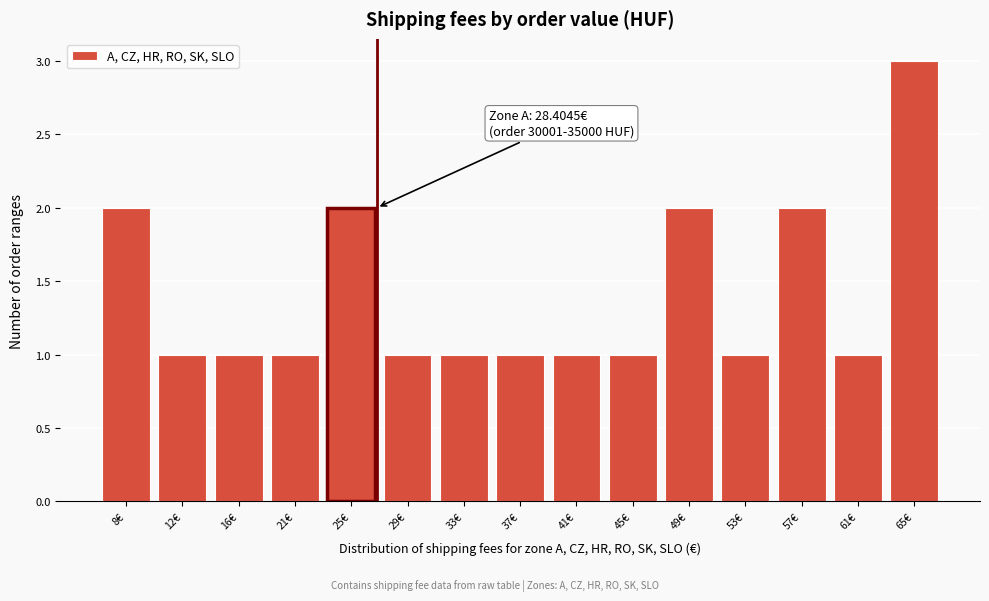

Reading left to right, what are all the values shown in this chart?

8€=2	12€=1	16€=1	21€=1	25€=2	29€=1	33€=1	37€=1	41€=1	45€=1	49€=2	53€=1	57€=2	61€=1	65€=3